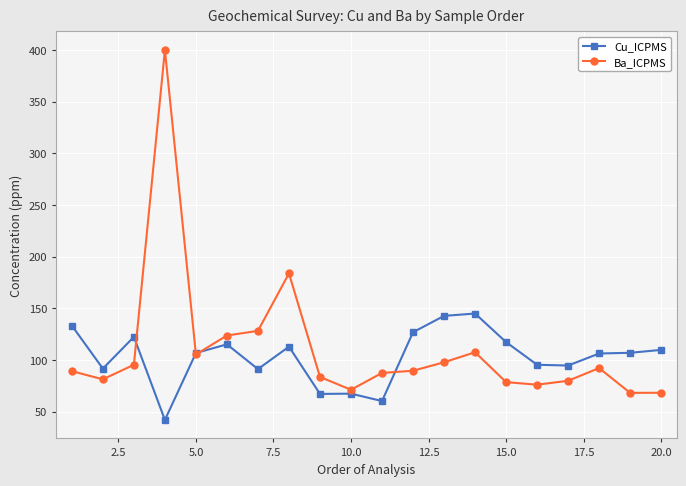

What is the minimum value shown in the chart?

42.1